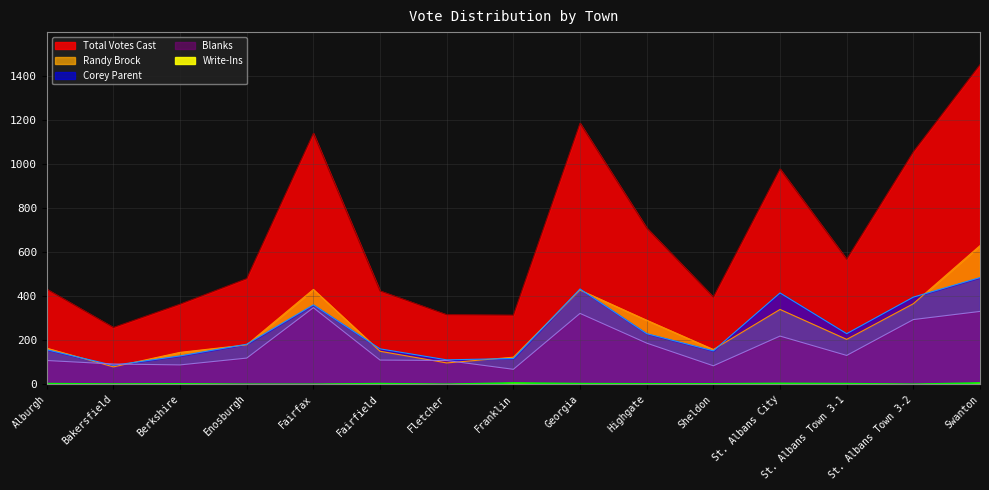

At how many categories does at least one series exceed 1138?

3